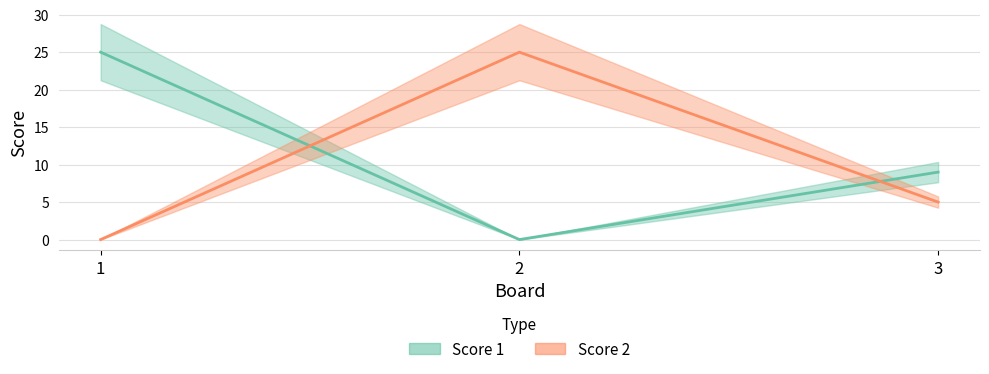

What is the spread (max minus min) of values at 2?

25